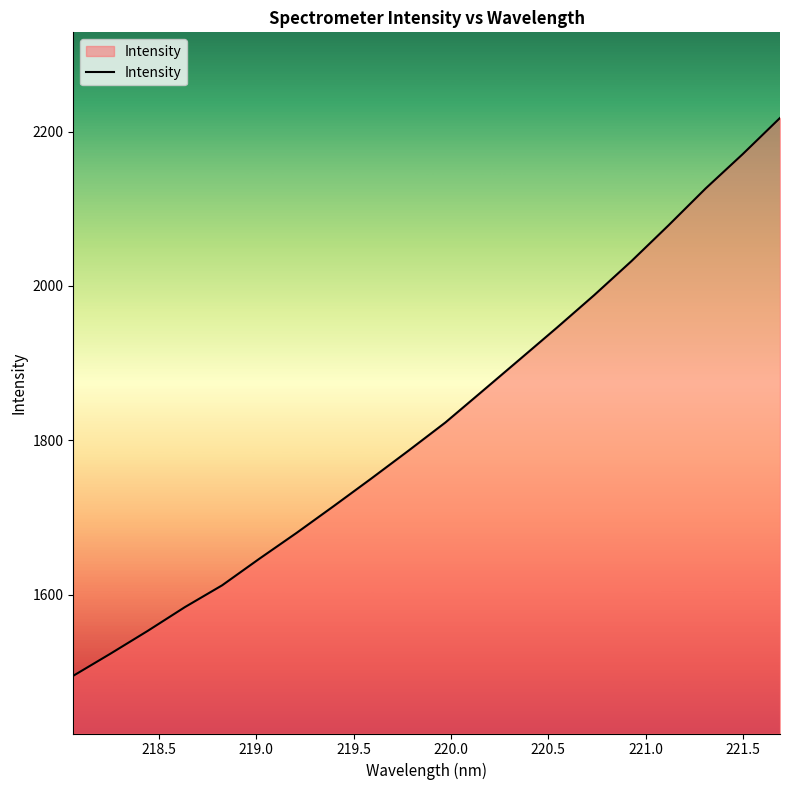

What is the sum of all values?

36499.3